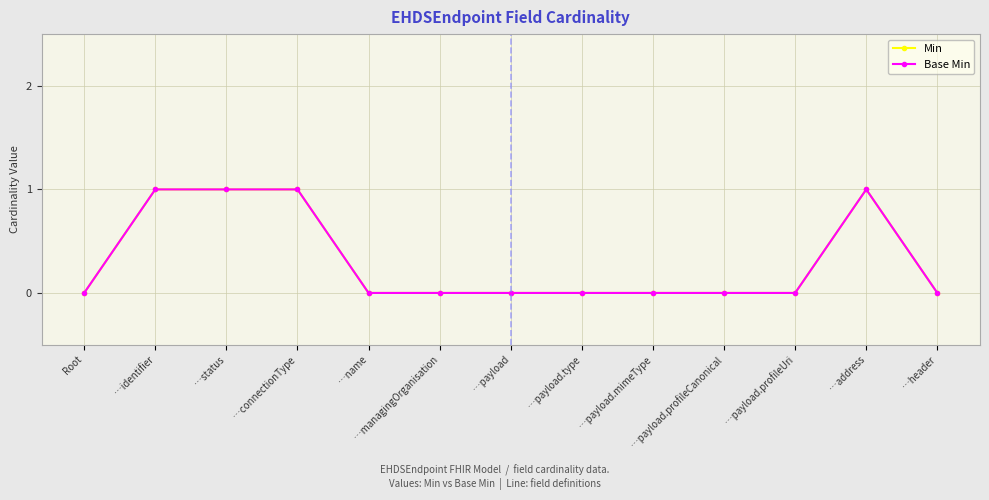

How many interior local peaks does the Base Min series have?

1